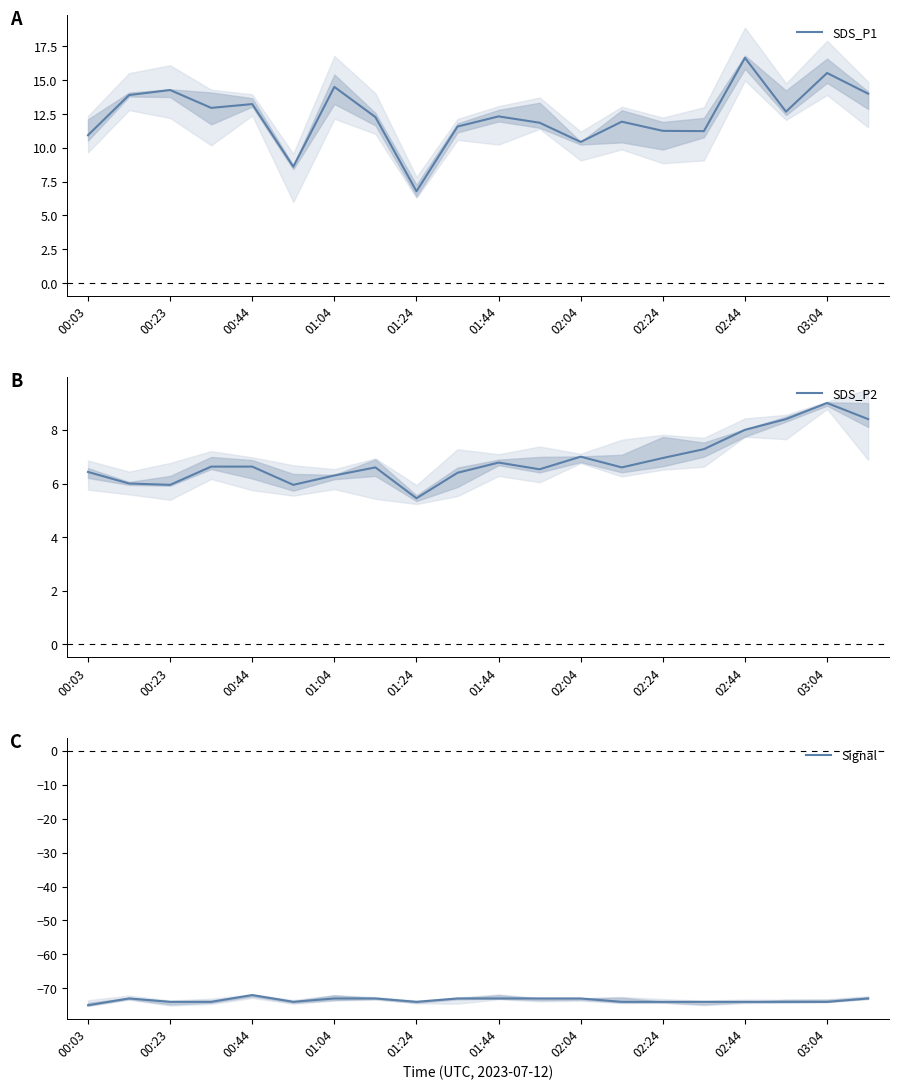

At which label does SDS_P1 reach its peak?

02:44